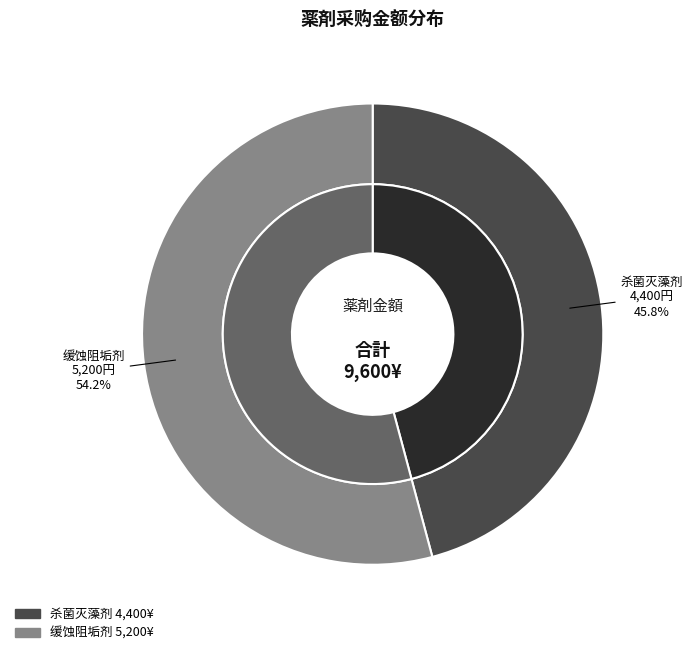

To the nearest percent, what is the average slice percentage?

50%